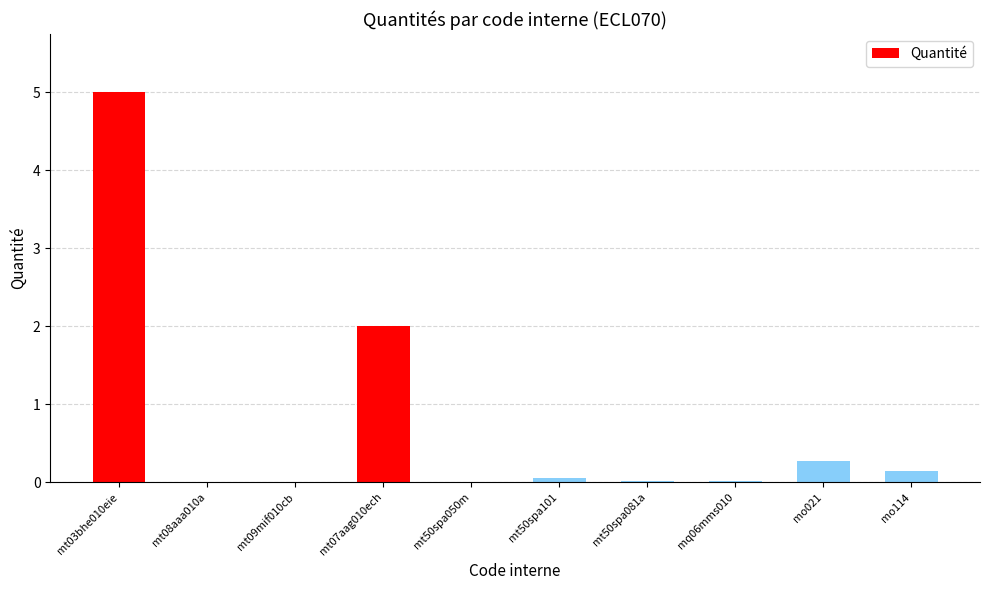

True or false: the data shows 0.0 at mq06mms010.

True